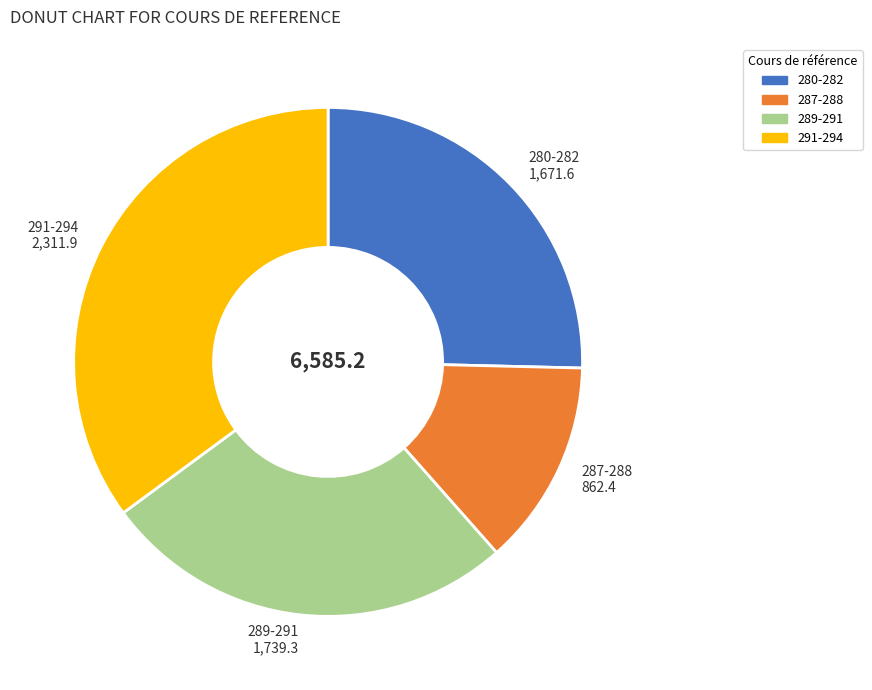

Is there a majority slice in this chart?

No